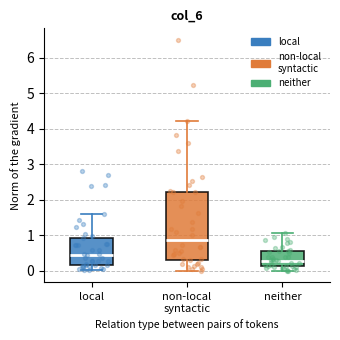

Which box has the lowest median line?

neither